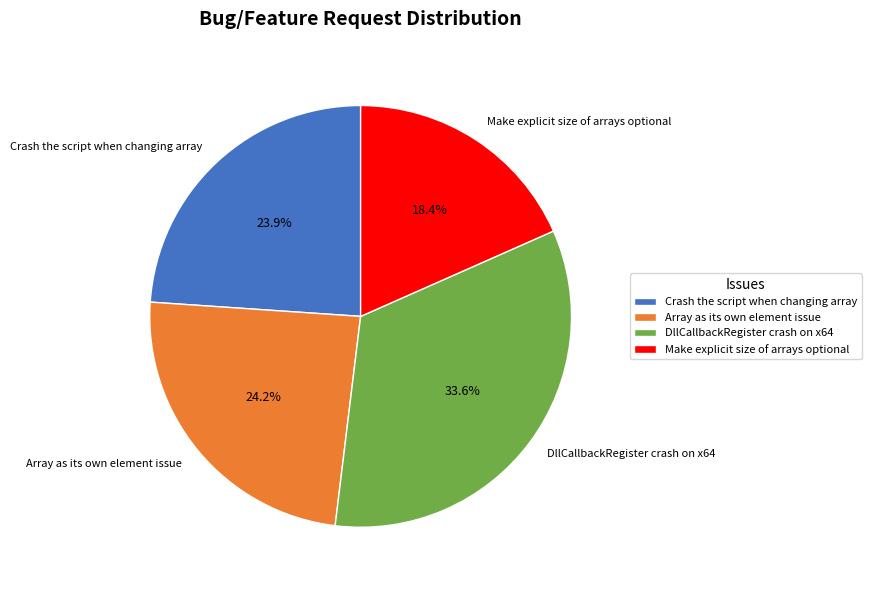

What is the ratio of the value at Array as its own element issue to the value at DllCallbackRegister crash on x64?

0.7